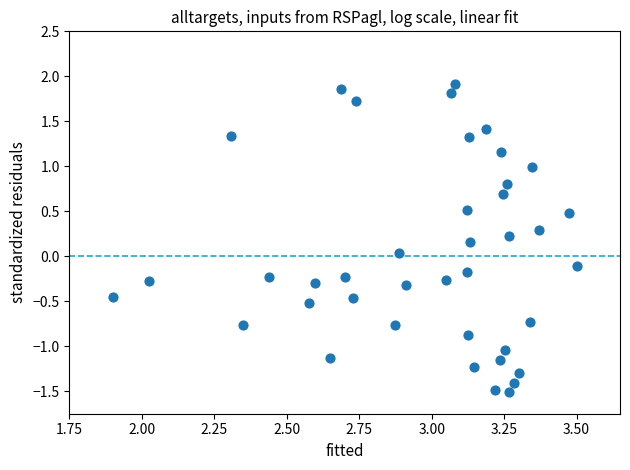

What is the range of Y values (max minus min)?

3.4